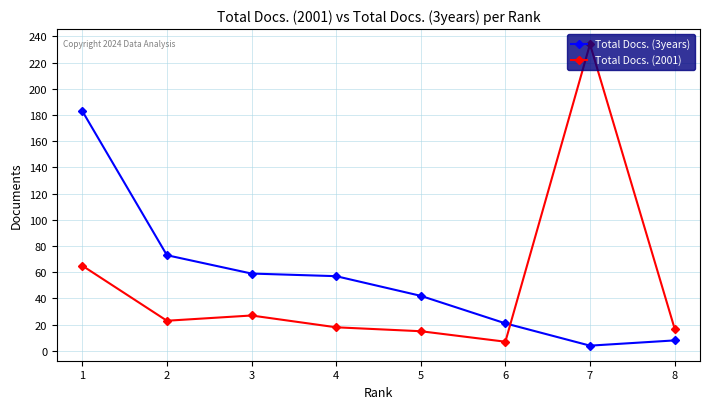

How many times do Total Docs. (2001) and Total Docs. (3years) cross each other?

1